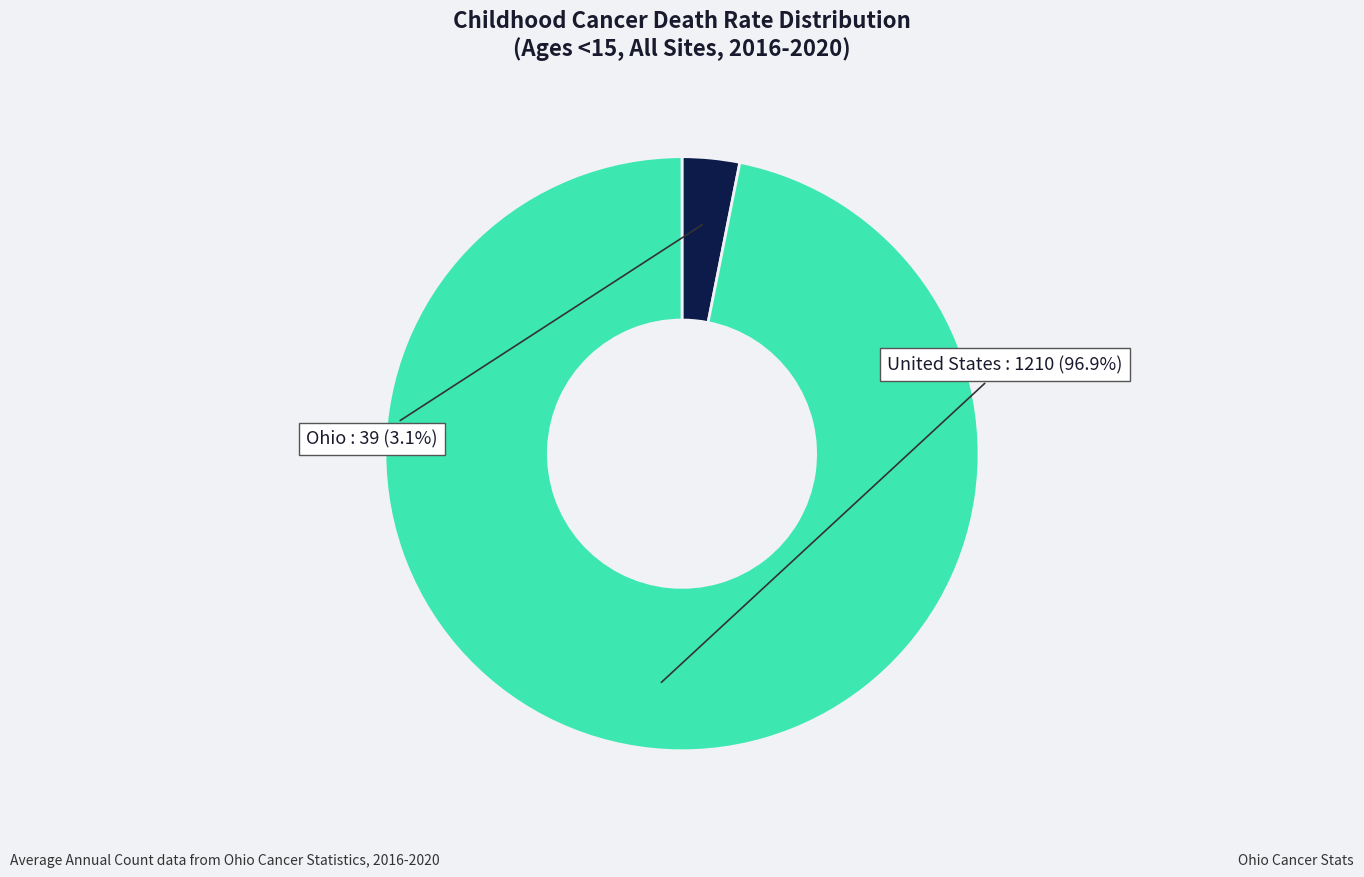

Does any single category account for the majority?

Yes